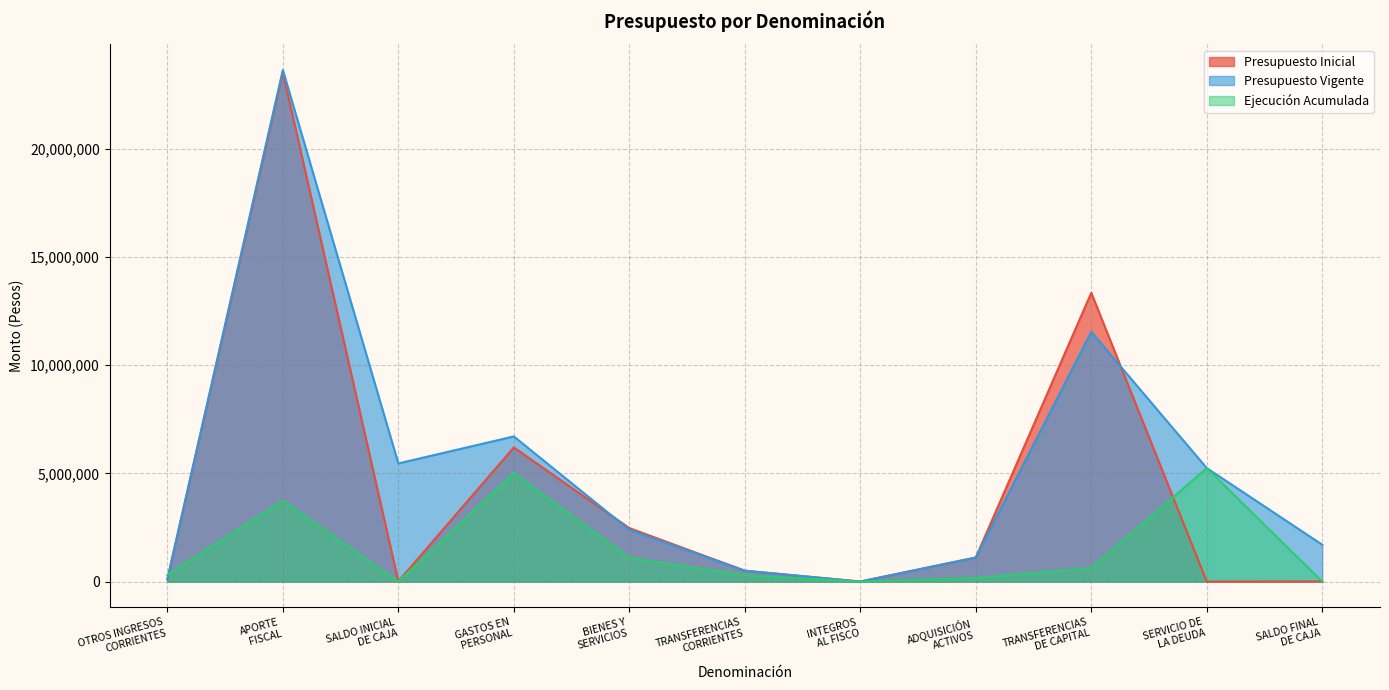

Is it true that Ejecución Acumulada equals 1 at INTEGROS
AL FISCO?

False